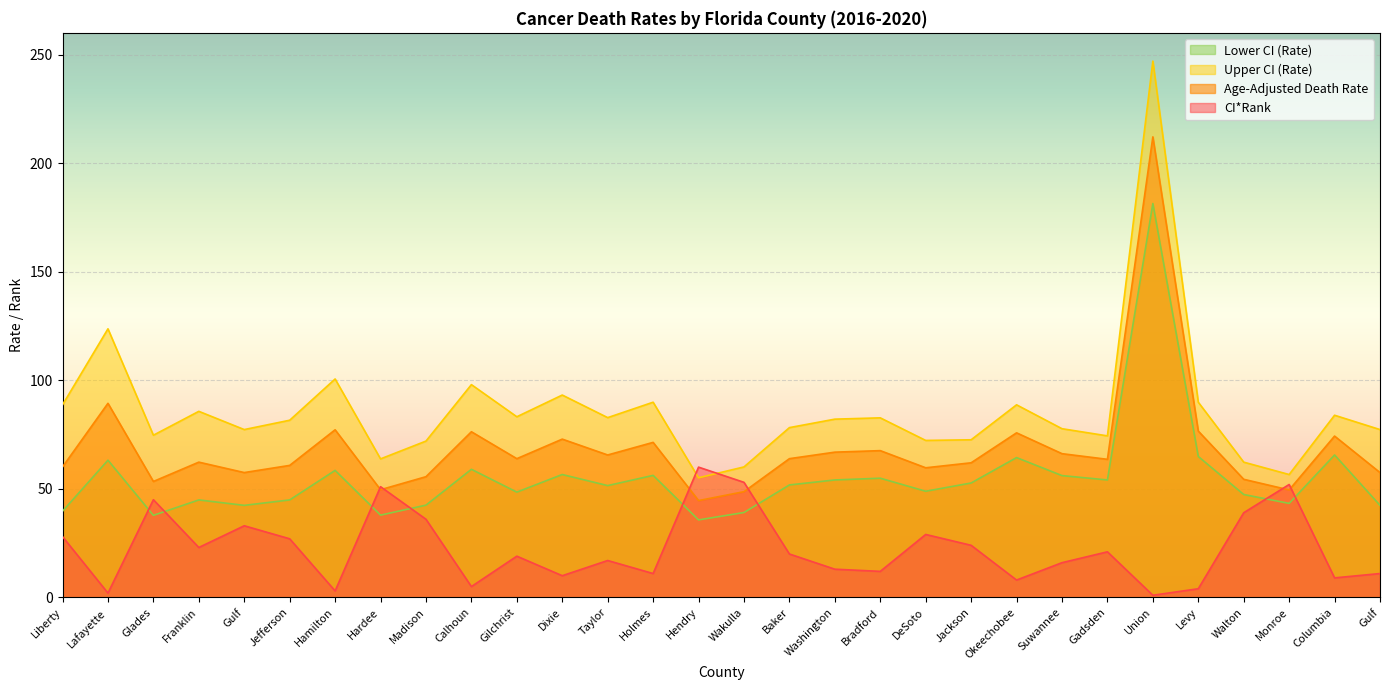

How many intersections are there between CI*Rank and Age-Adjusted Death Rate?

6